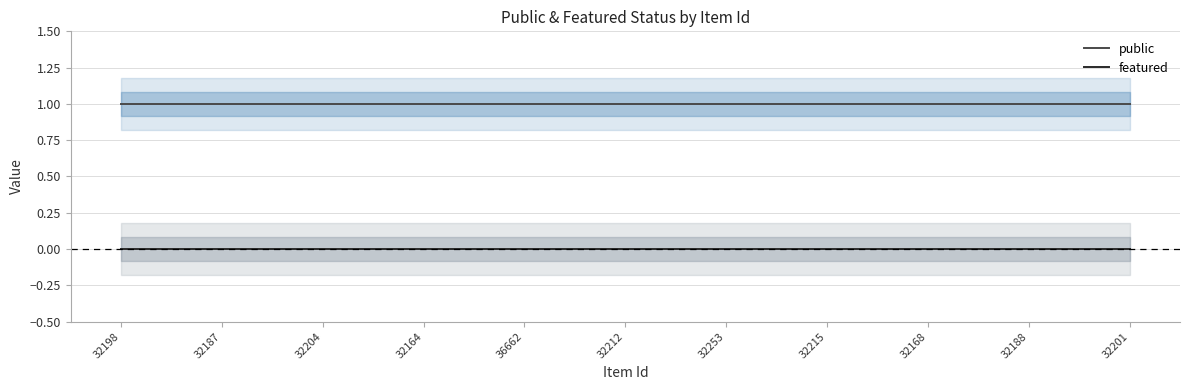

Which series has the widest spread of values?

public